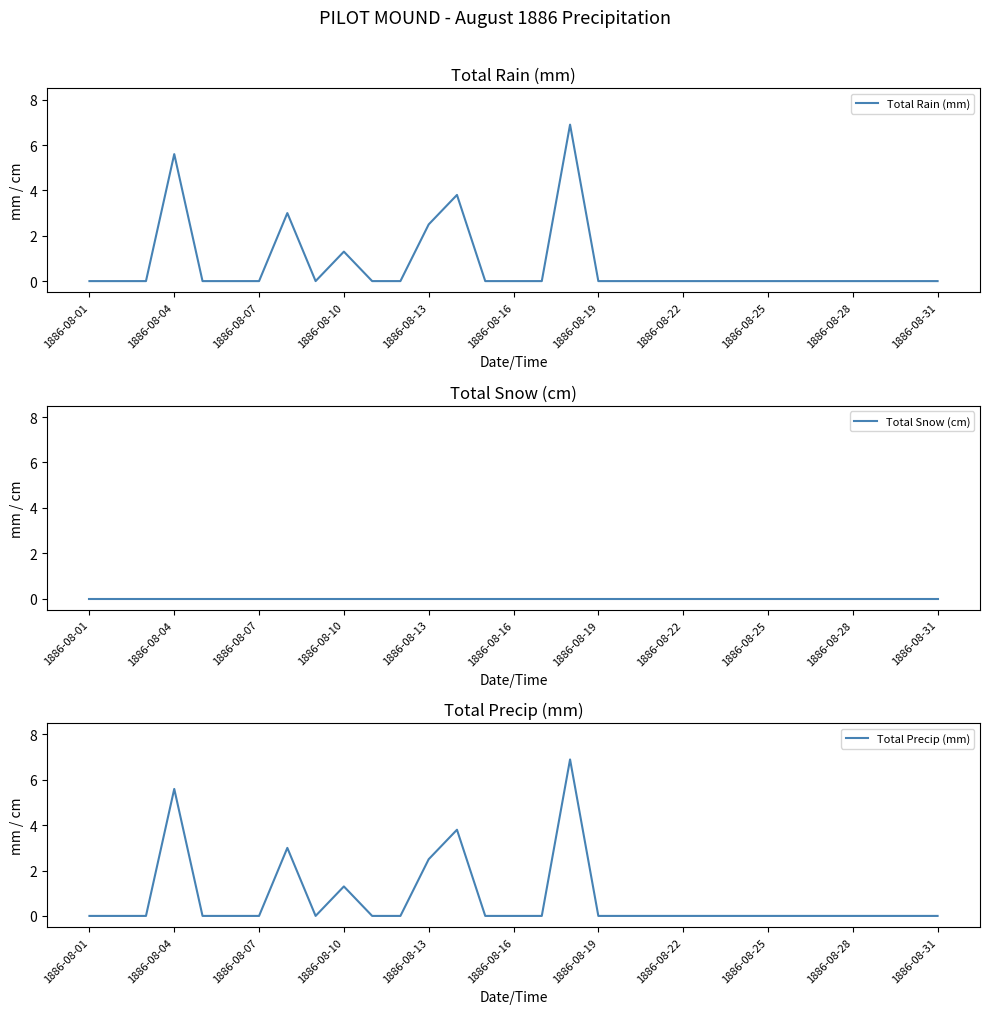

What is the maximum value for Total Rain (mm)?

6.9